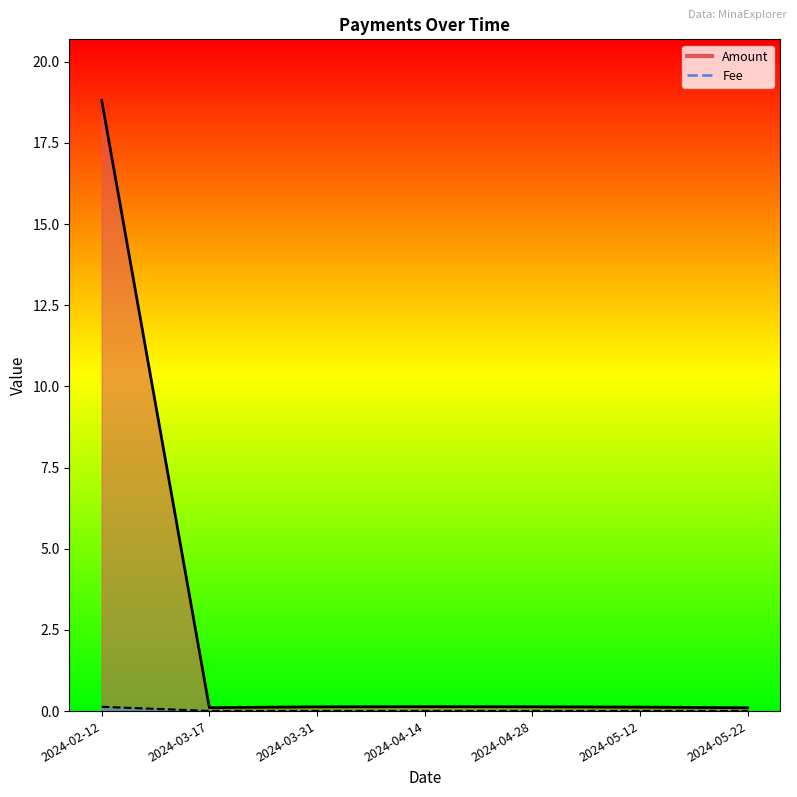

List the series in order of their peak value, highest first.

Amount, Fee